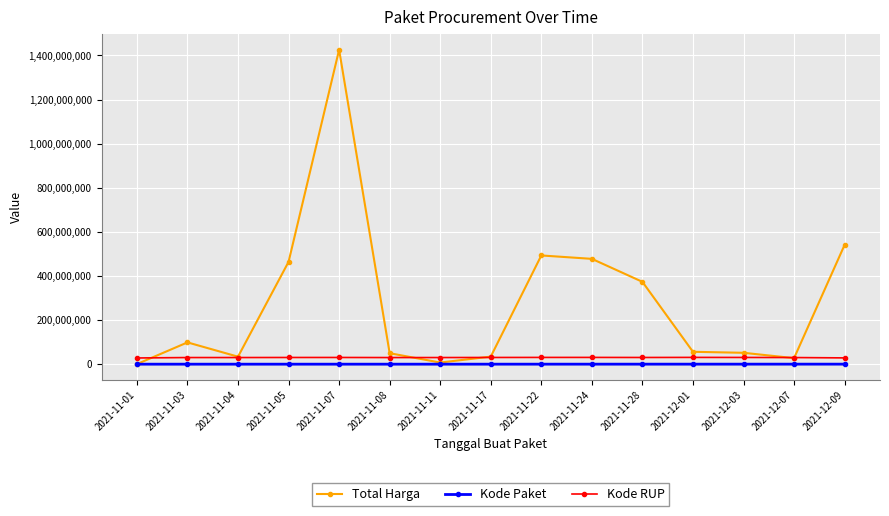

What is the average value of the Kode RUP series?

30080934